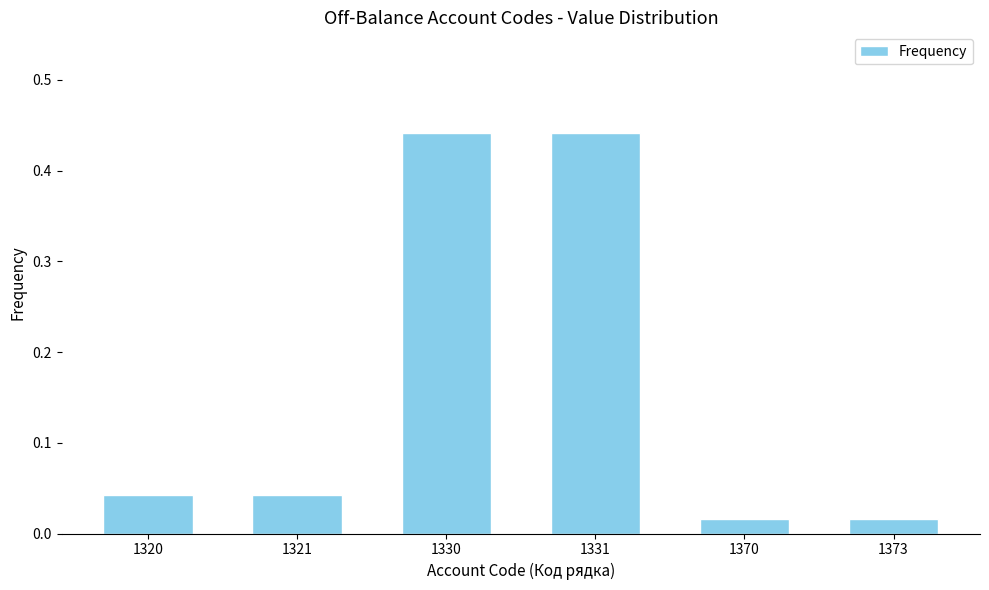

What is the sum of all values?

1.0